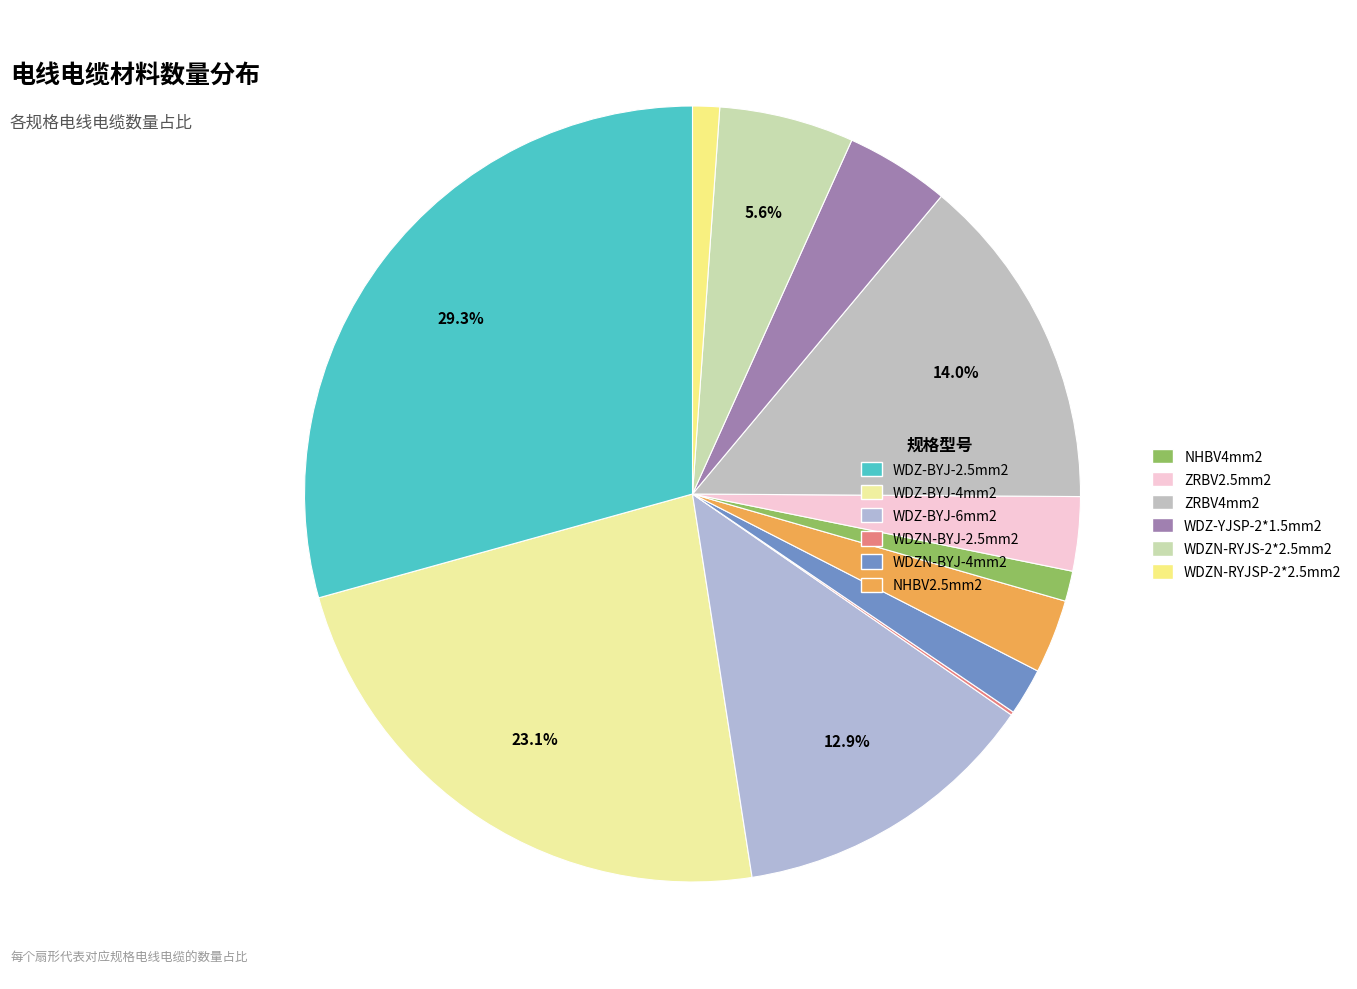

Does WDZ-BYJ-6mm2 represent more than half of the total?

No